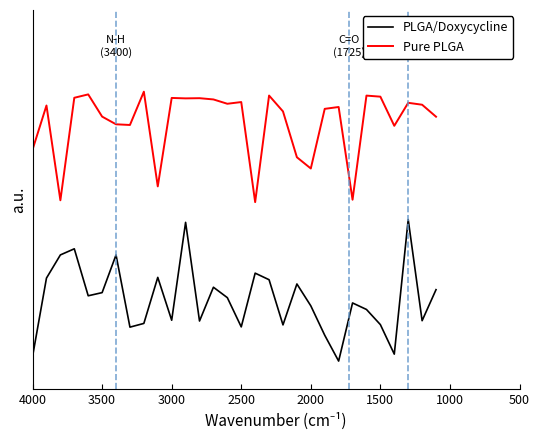

How many data points does each series have?

30